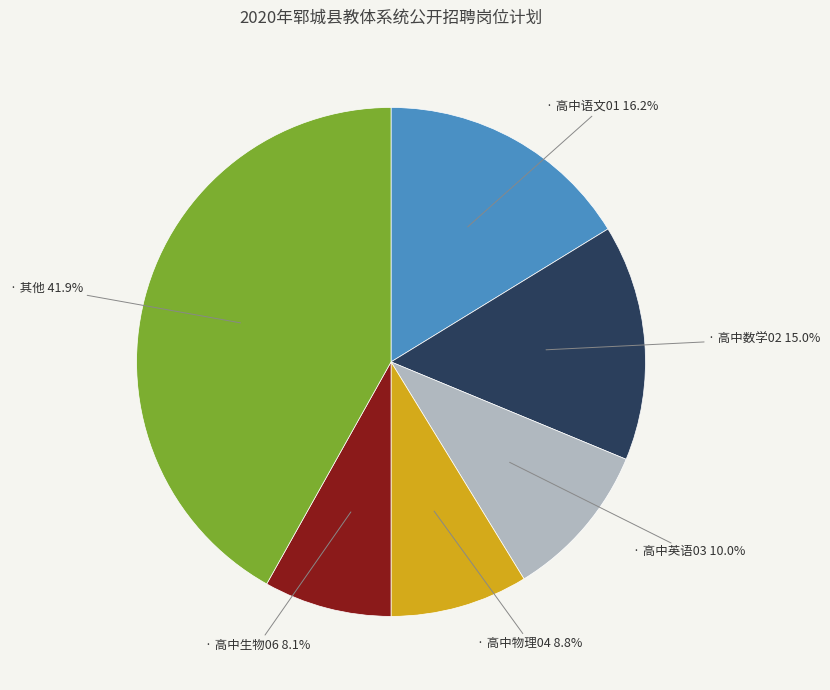

To the nearest percent, what is the average slice percentage?

17%